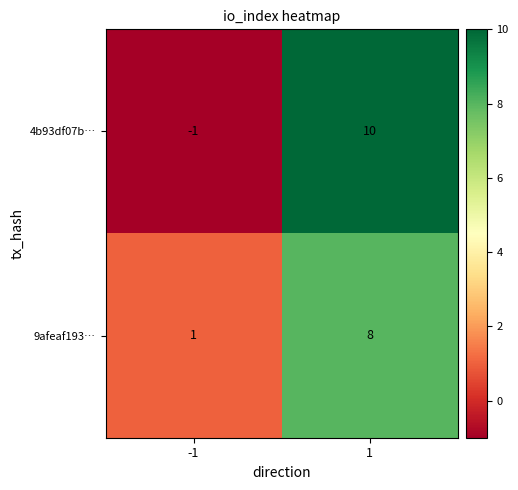

Reading right to left, extract all data points from this chart.

4b93df07b…: 10	-1
9afeaf193…: 8	1